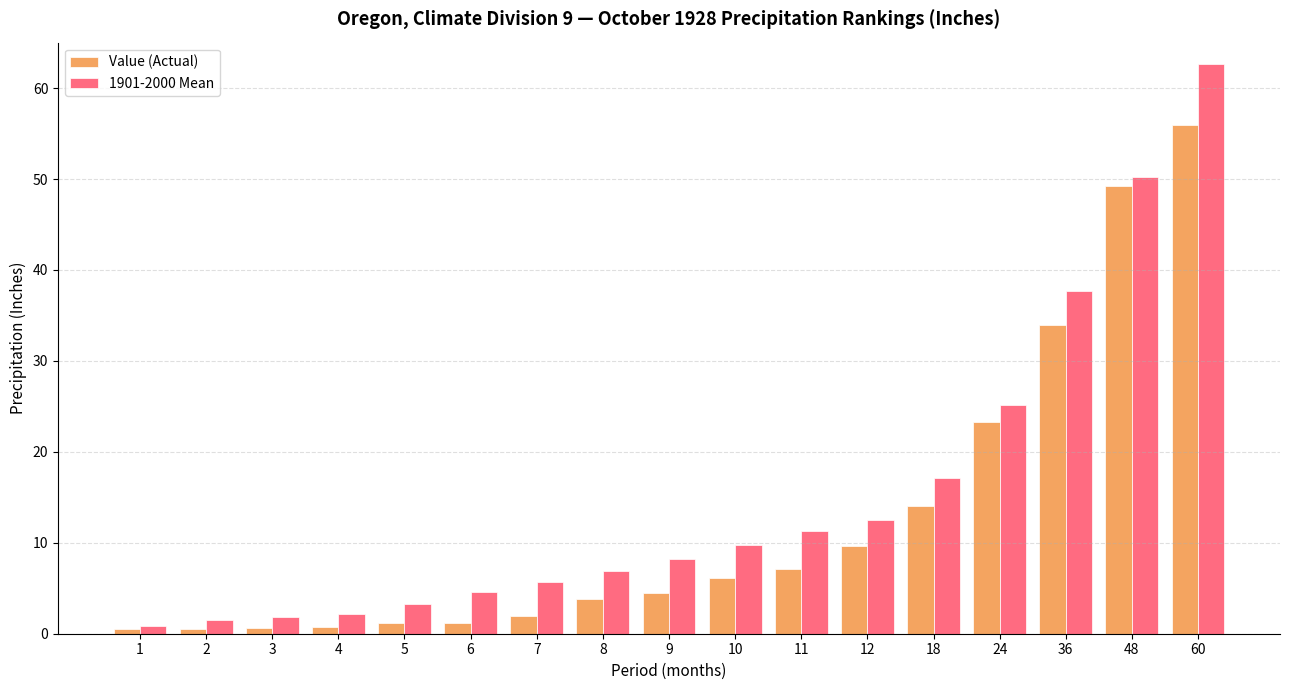

Is it true that 1901-2000 Mean equals 62.7 at 60?

True